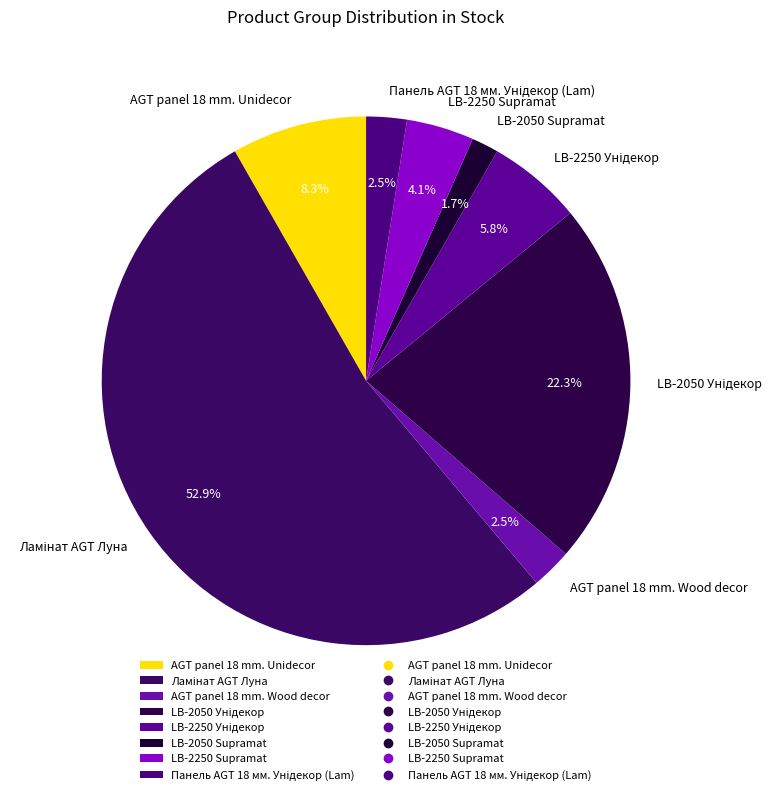

Which category has the smallest portion of the pie?

LB-2050 Supramat